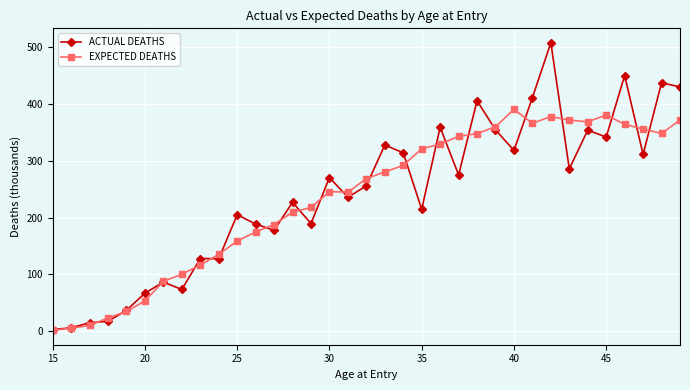

Which series has the widest spread of values?

ACTUAL DEATHS